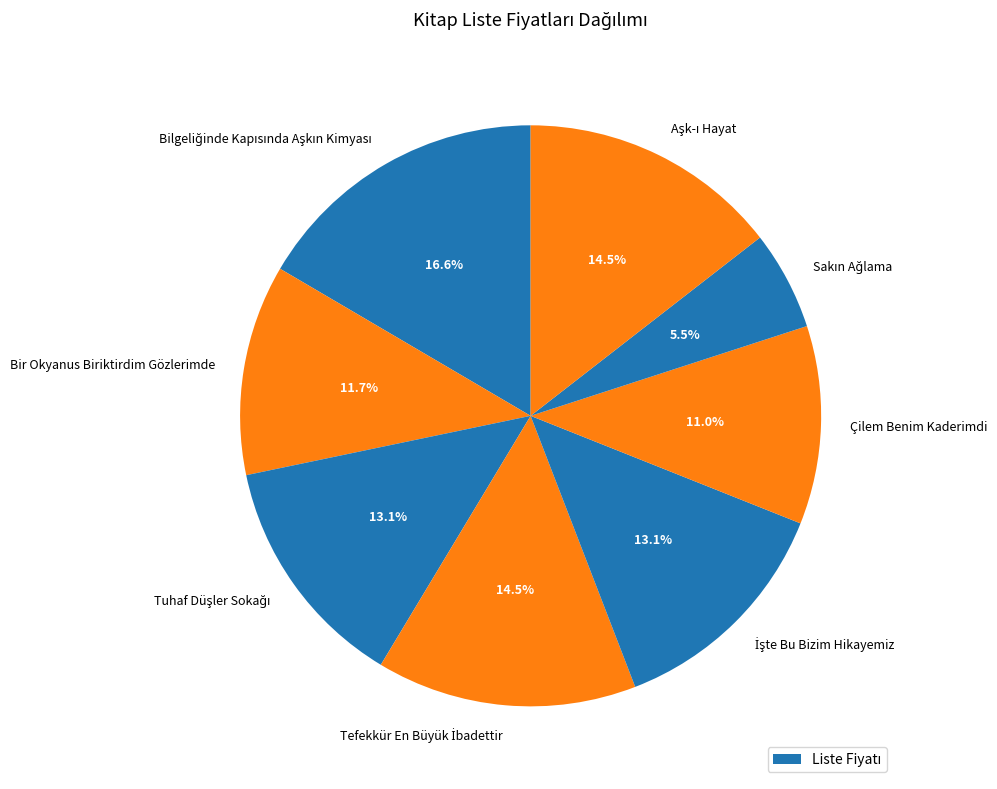

Approximately how many times larger is the value at Bir Okyanus Biriktirdim Gözlerimde compared to Çilem Benim Kaderimdi?

1.1